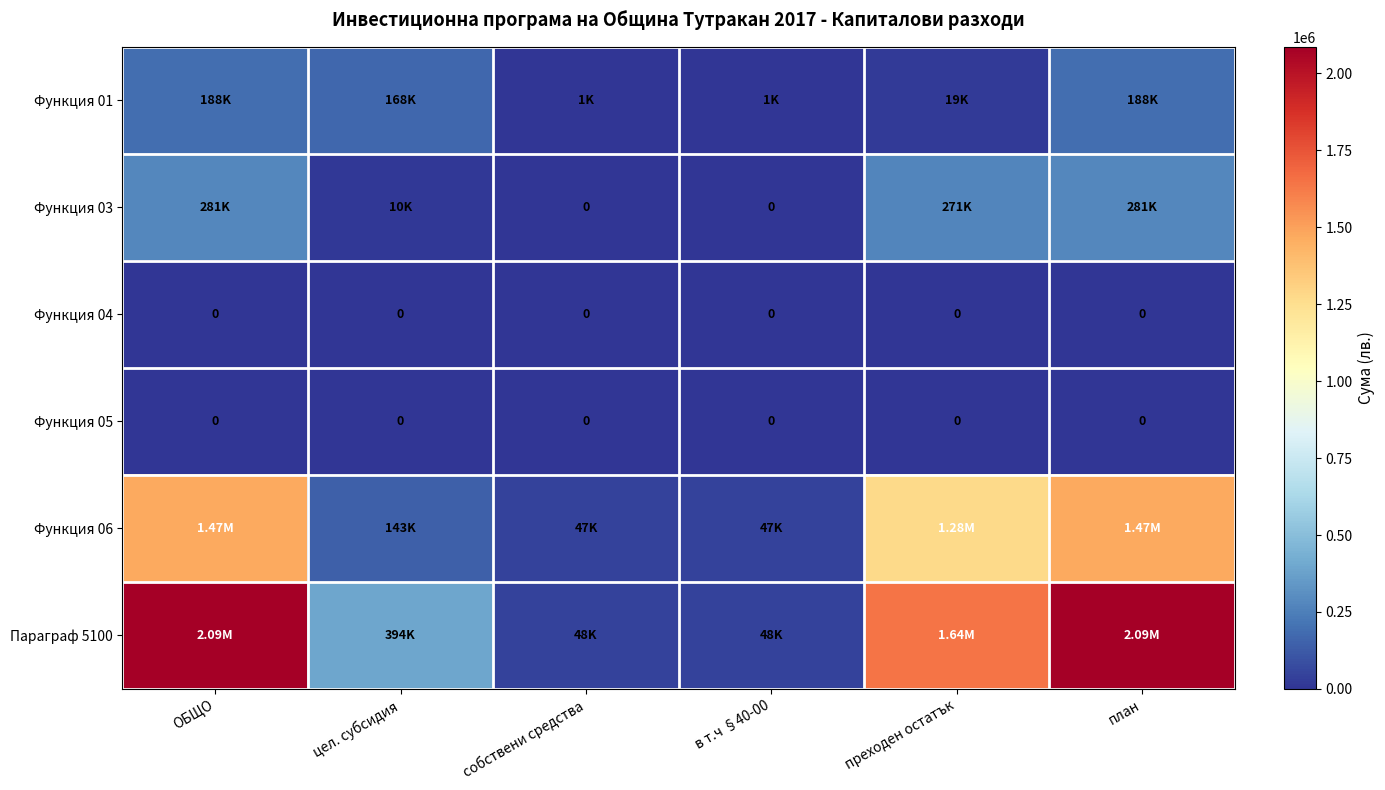

Which series has the largest total across all categories?

Параграф 5100